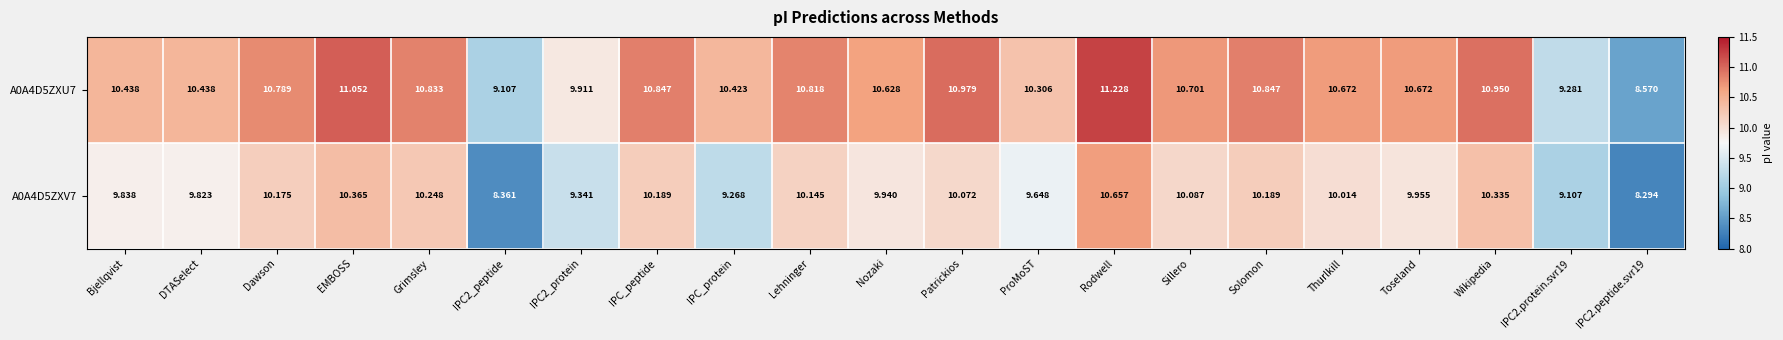

How many distinct data groups are displayed?

2